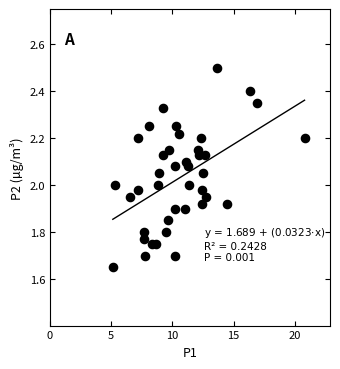

What is the range of X values (max minus min)?

15.7